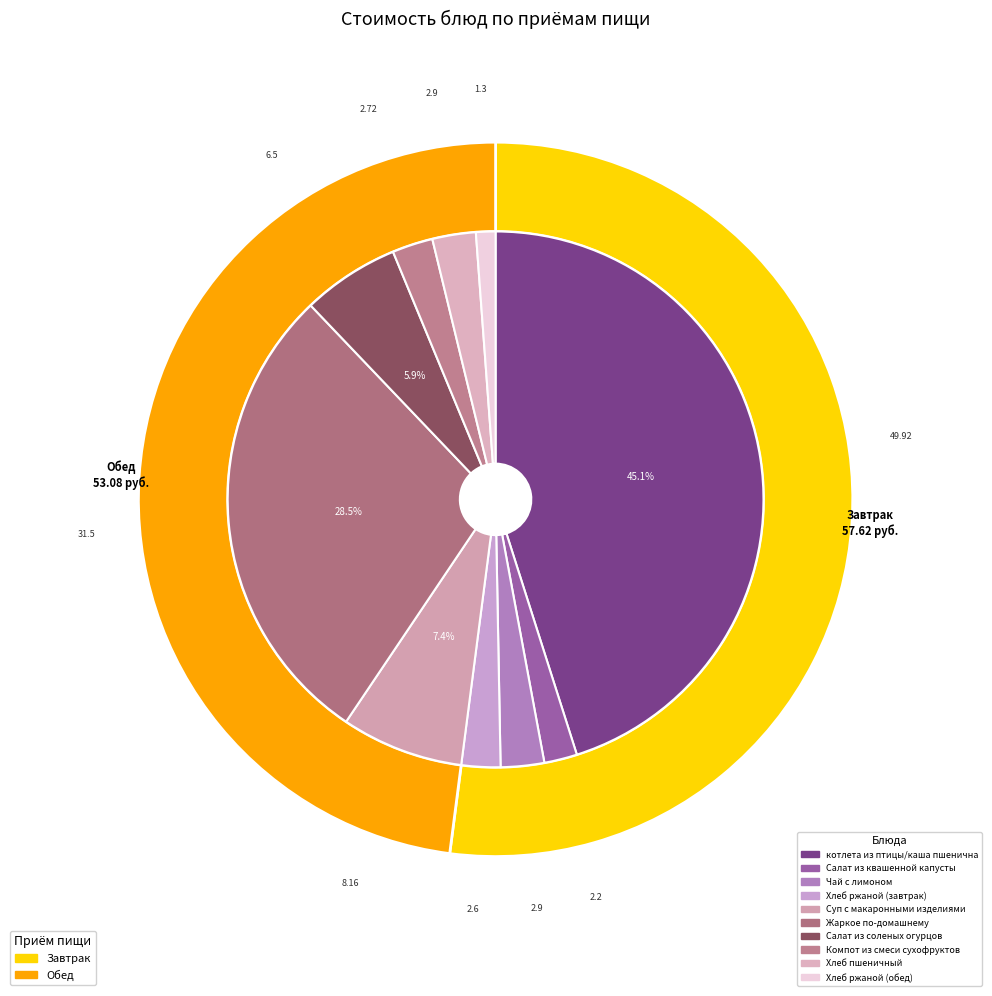

To the nearest percent, what is the difference between the Суп с макаронными изделиями and Хлеб пшеничный slice percentages?

5%